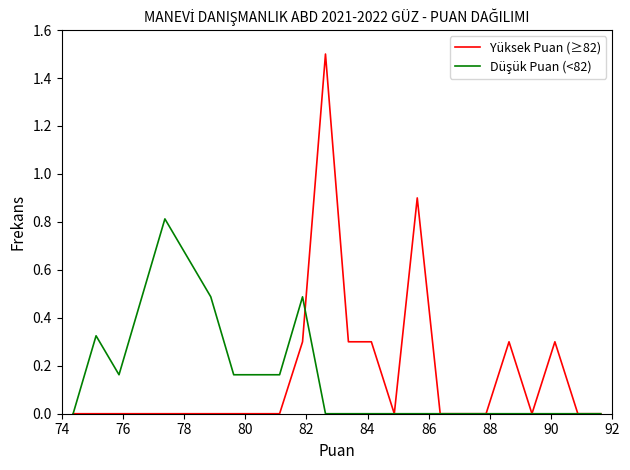

What is the maximum value shown in the chart?

1.5